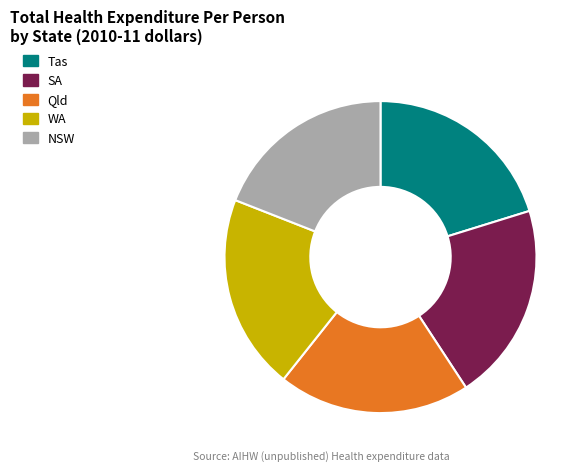

Approximately how many times larger is the value at Qld compared to NSW?

1.0